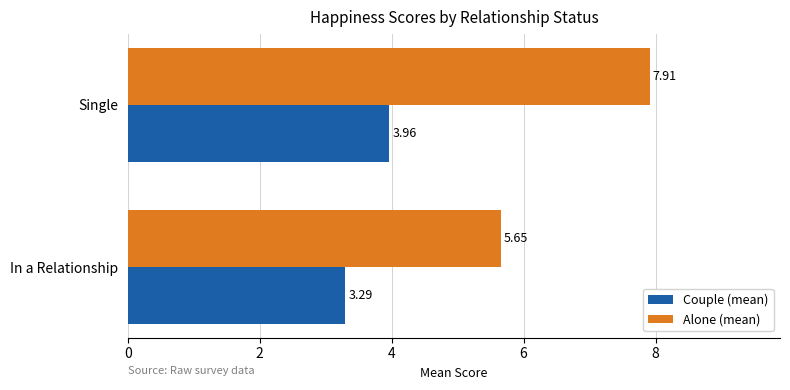

At which label is Couple (mean) closest to 3?

In a Relationship